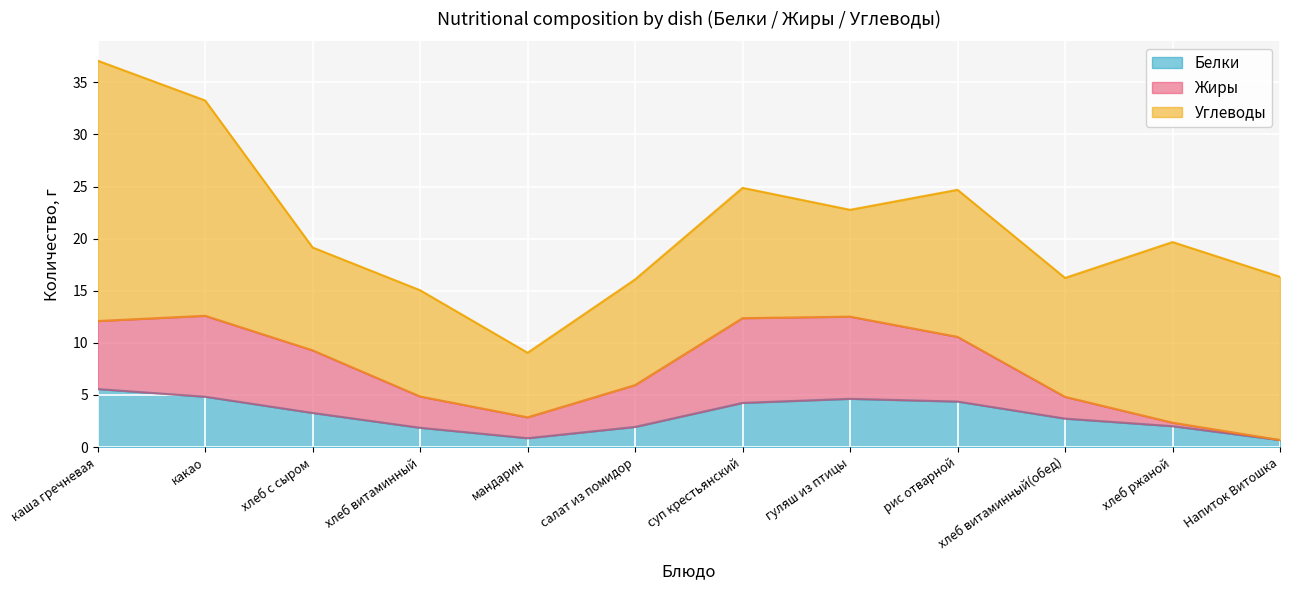

Is the value of Жиры at каша гречневая greater than the value of Белки at рис отварной?

Yes